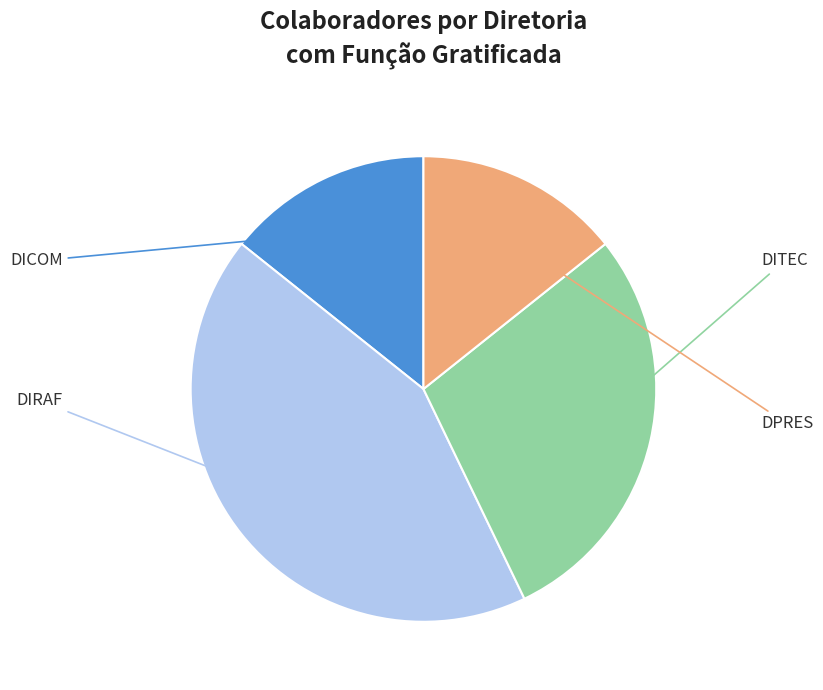

To the nearest percent, what percentage of the pie is DITEC?

29%